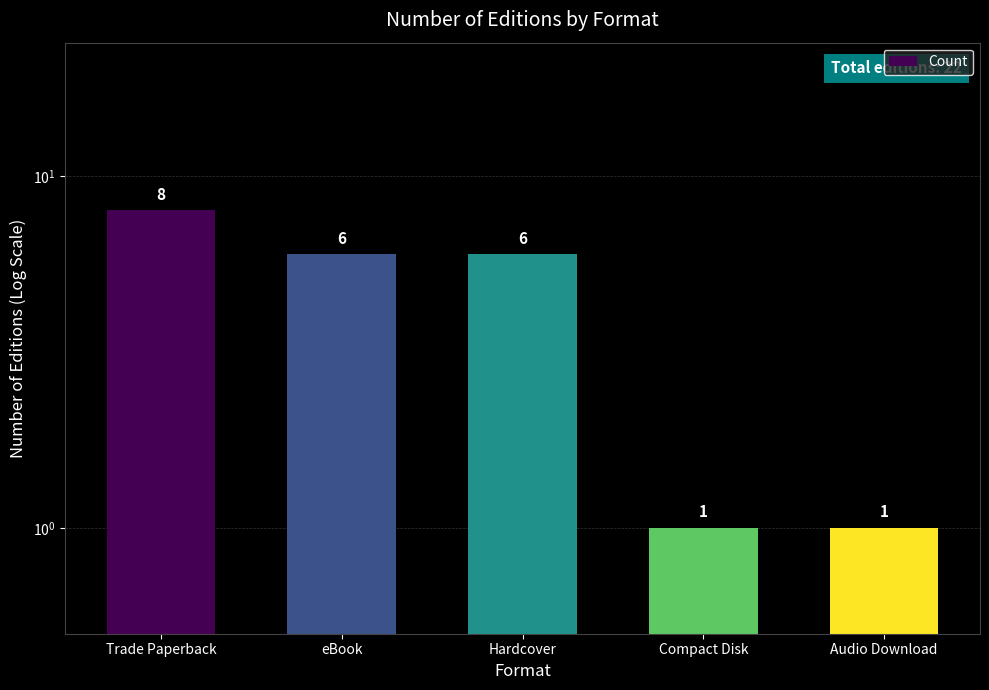

Approximately how many times larger is the value at Audio Download compared to Trade Paperback?

0.1